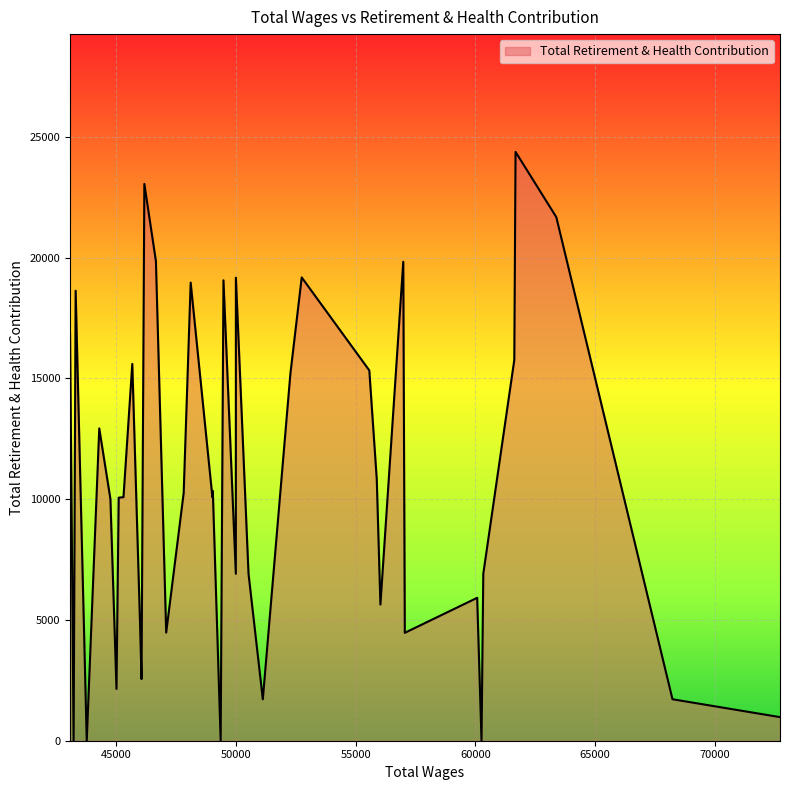

What is the difference between the maximum and minimum values?

24377